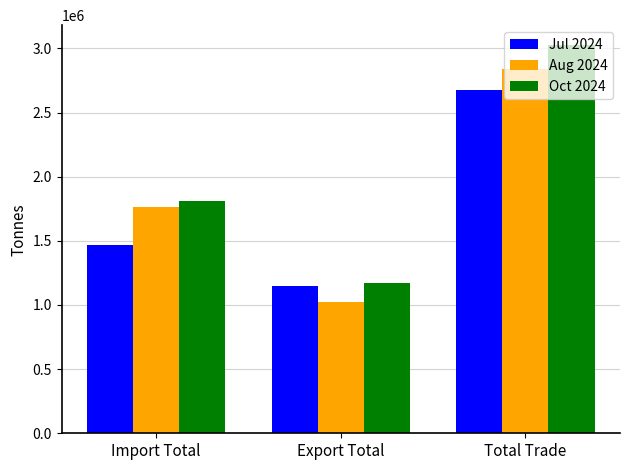

What is the value of the Aug 2024 bar at the 1st from the left?

1762258.8